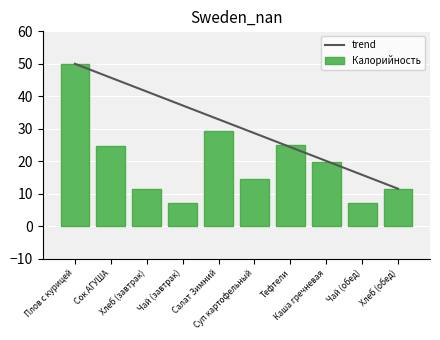

What is the sum of all Калорийность values?

200.8